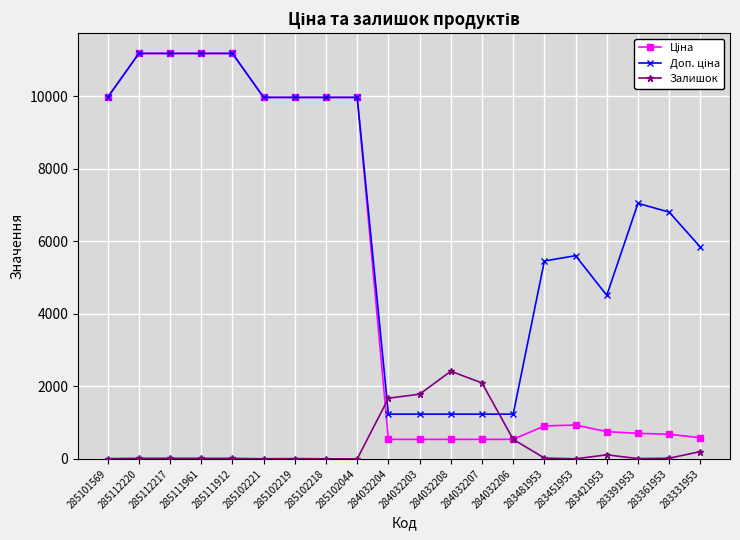

What is the total value across all series at 284032206?

2313.4